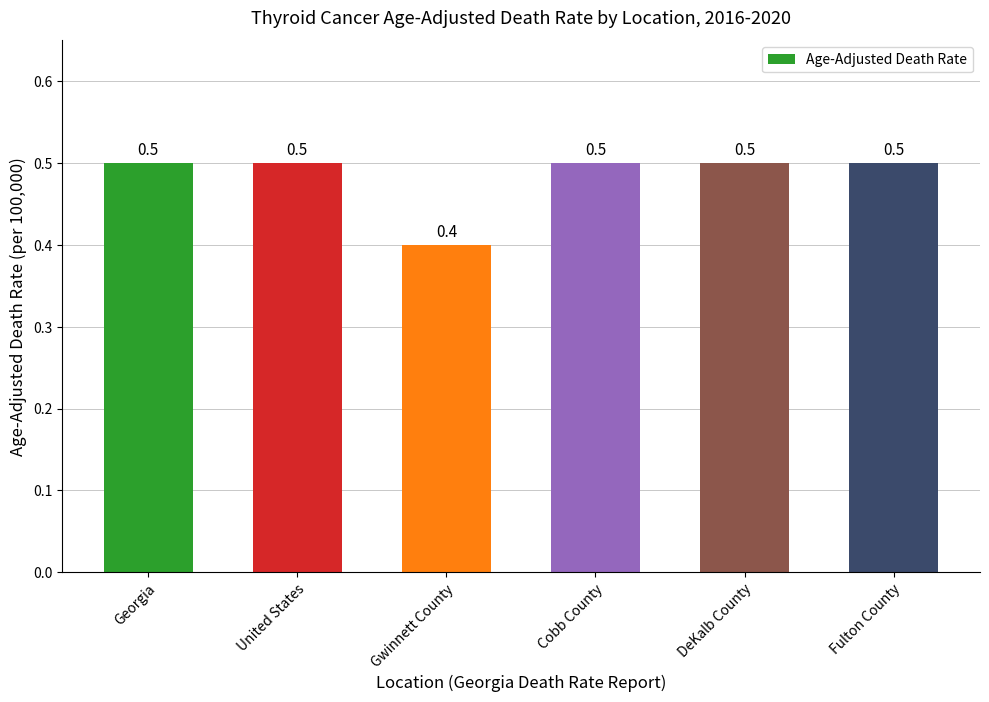

At which category does the chart reach its minimum across all series?

Gwinnett County